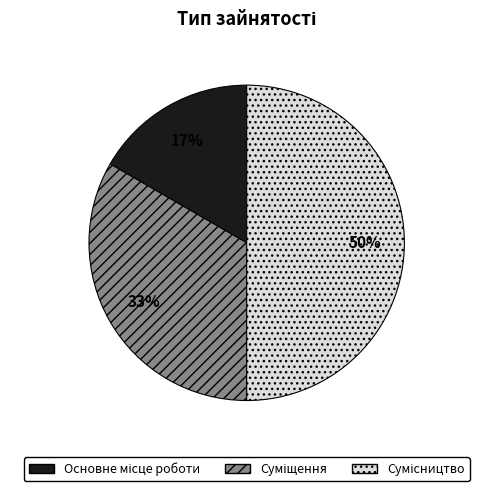

To the nearest percent, what is the average slice percentage?

33%